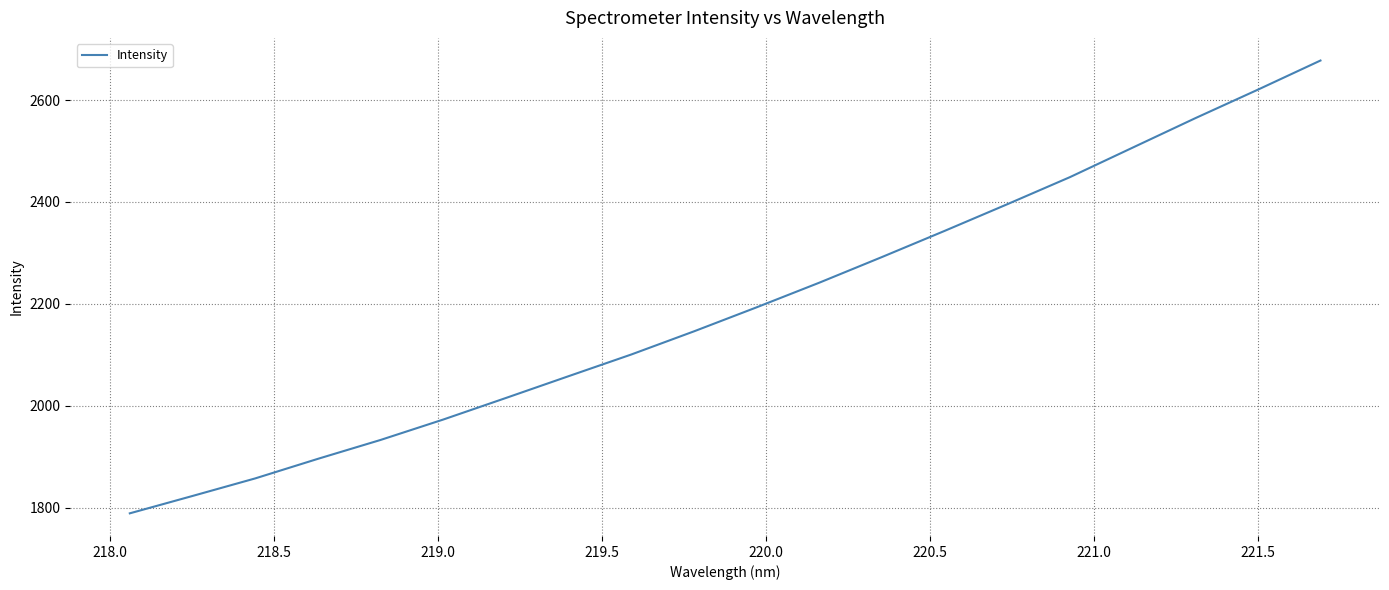

What is the greatest value displayed?

2677.6